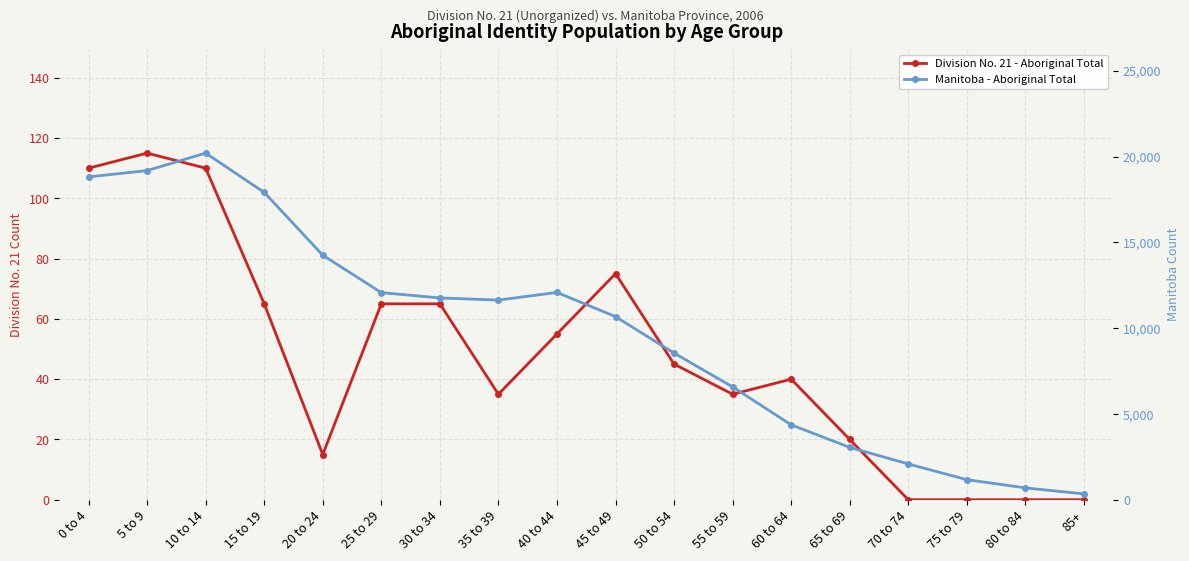

How many distinct data groups are displayed?

2